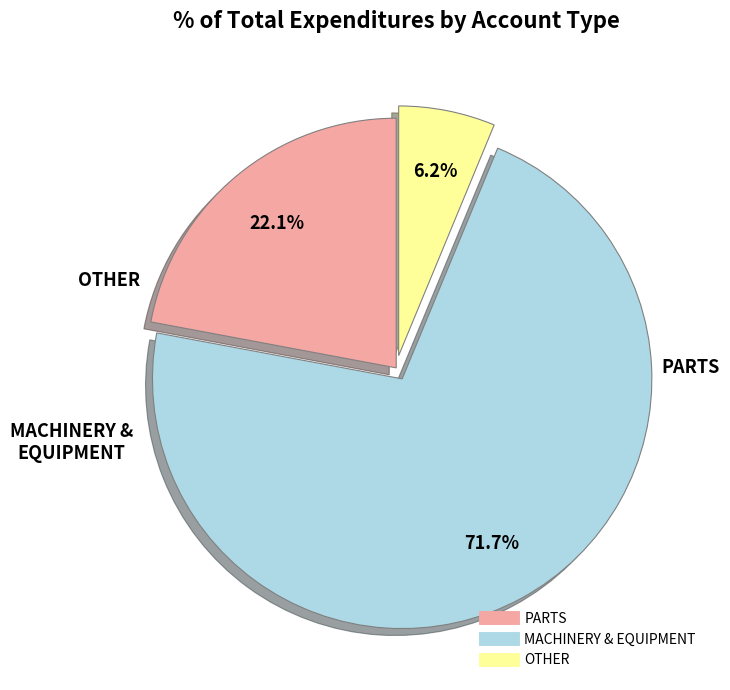

How many slices are in this pie chart?

3